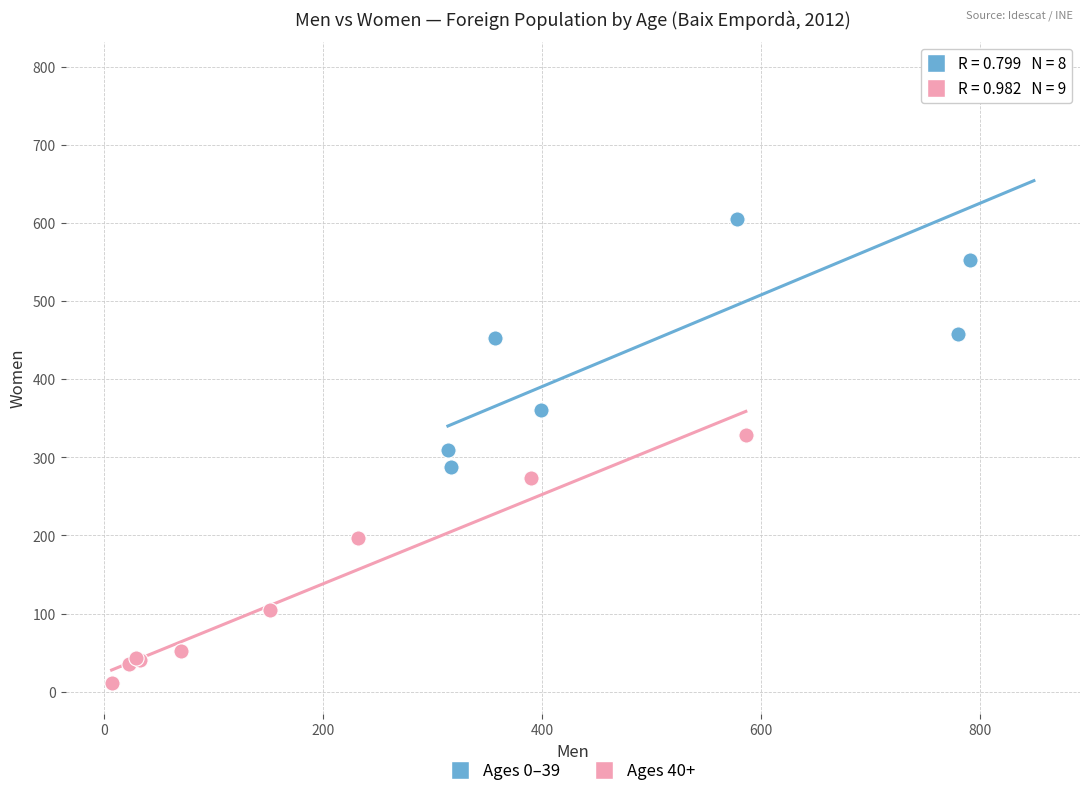

Which series has the widest spread of Y values?

Ages 0–39